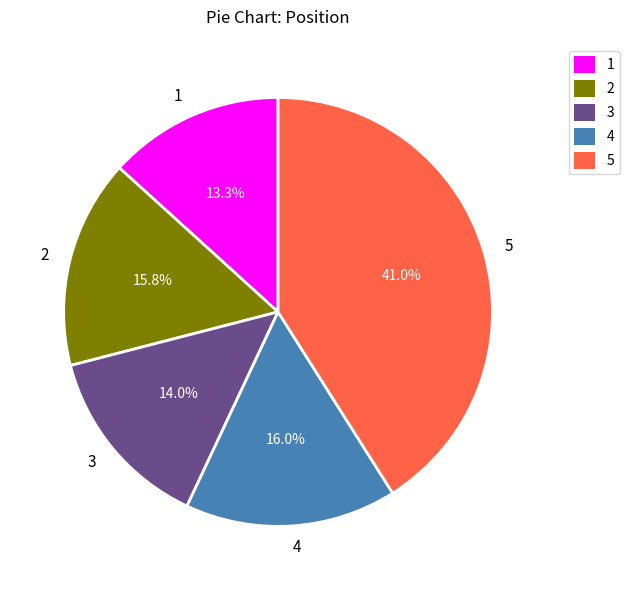

Is there a majority slice in this chart?

No